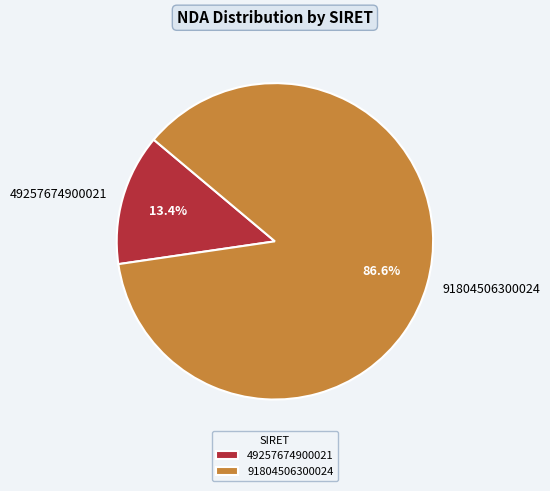

True or false: 91804506300024 accounts for 87% of the total.

True